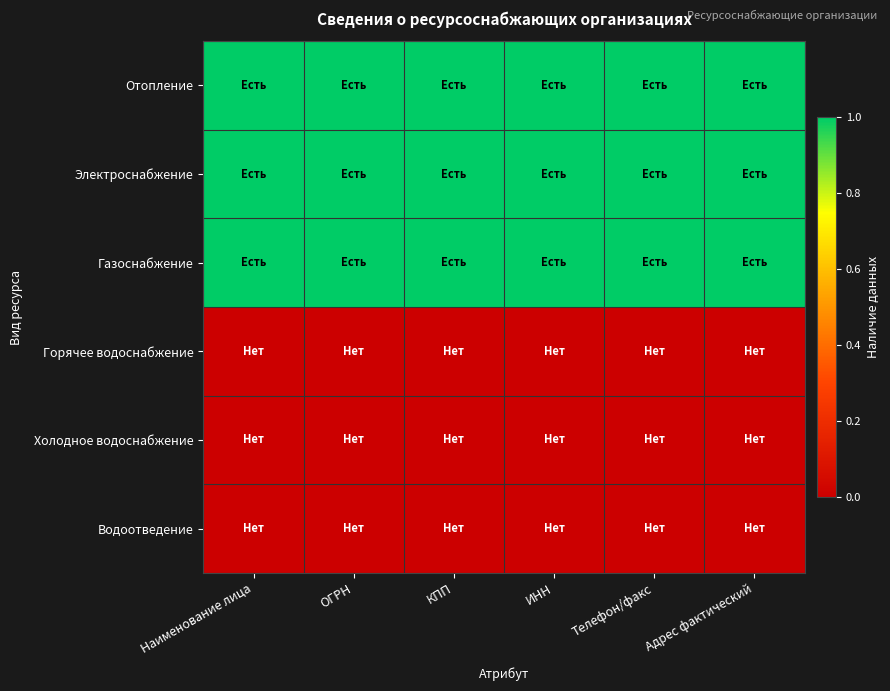

What is the greatest value displayed?

1